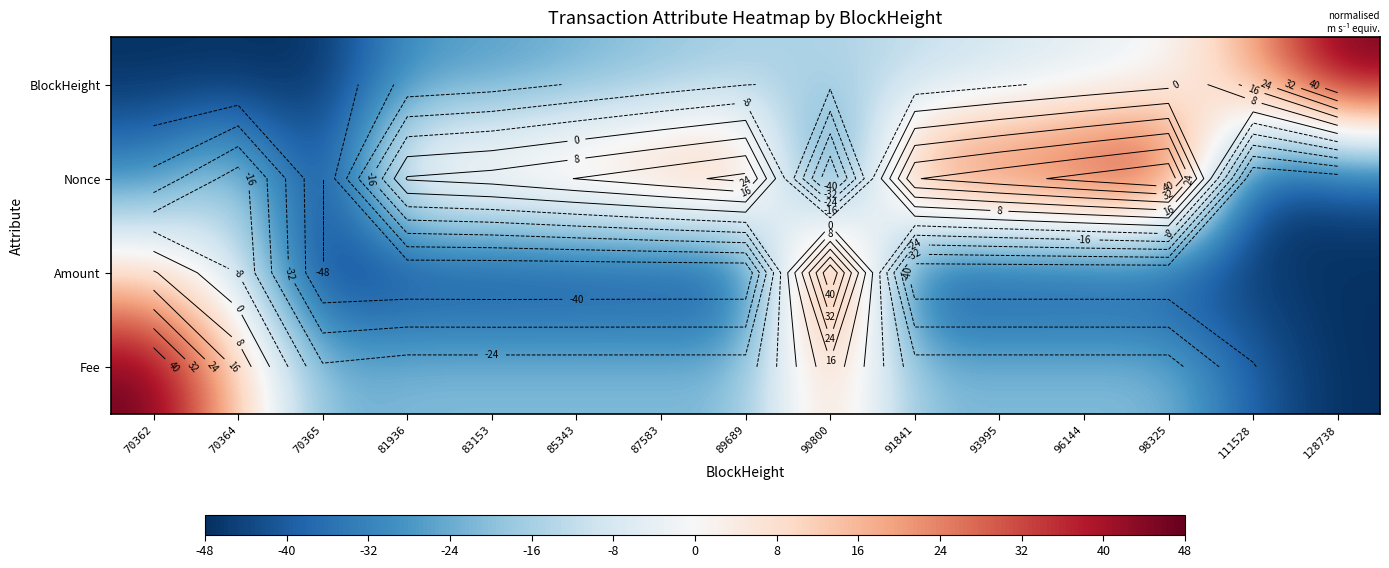

How many values in Nonce are below zero?

6